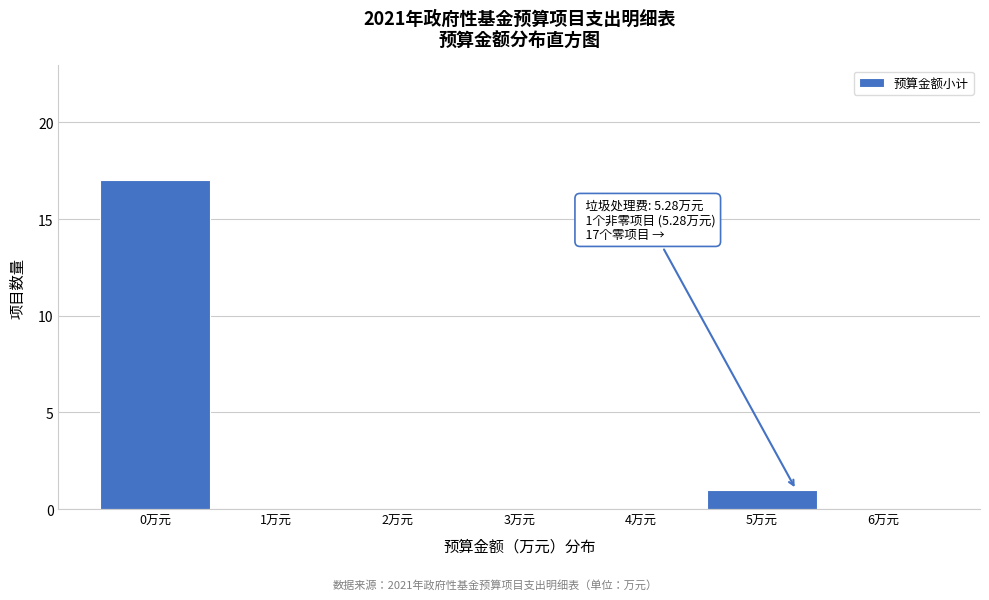

Over which range of the x-axis is the bar tallest?

-0.5 to 0.5